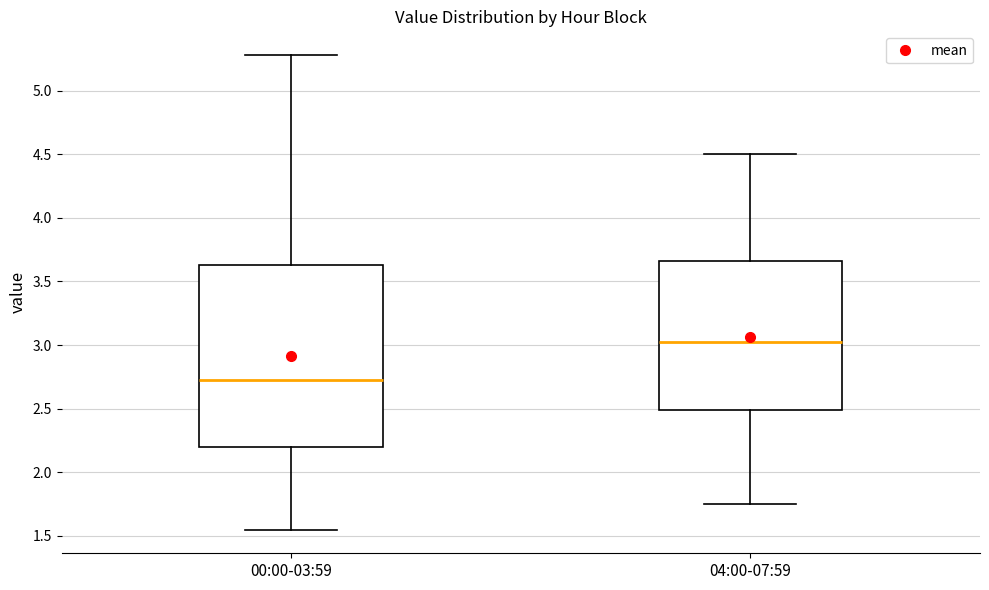

Comparing the boxes themselves (not the whiskers), which one is the tallest?

00:00-03:59